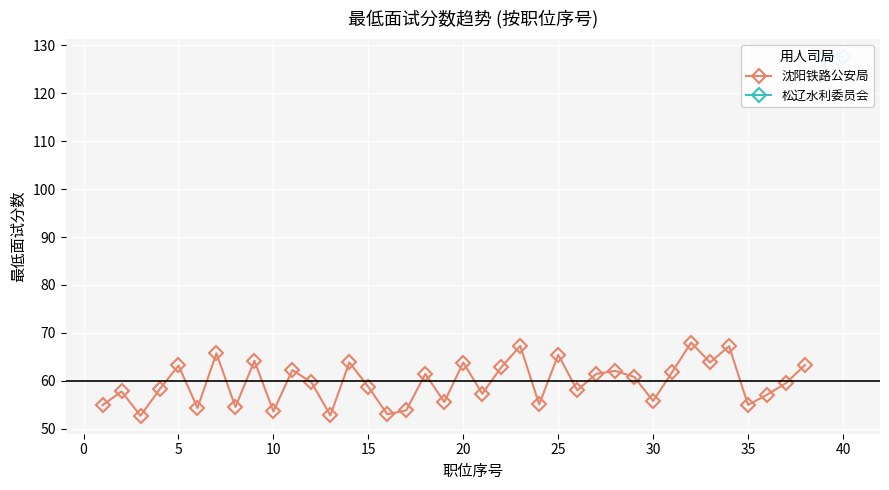

How many values are below 59?

18